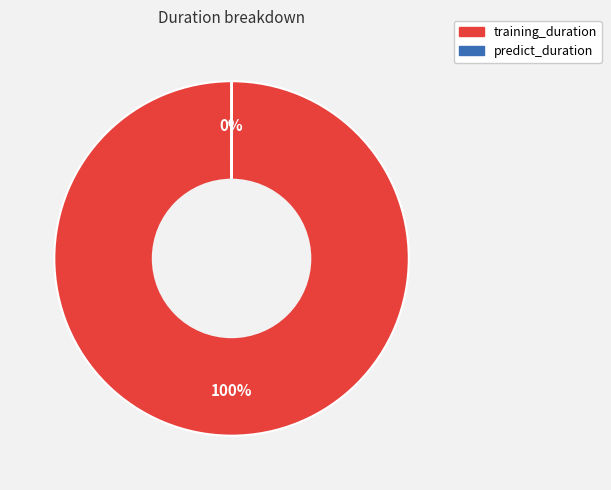

To the nearest percent, what is the average slice percentage?

50%